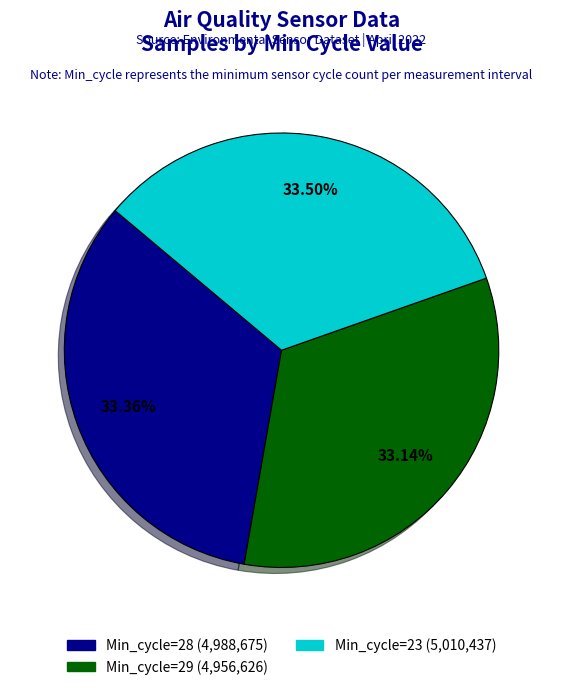

What is the ratio of the value at Min_cycle=28 (4,988,675) to the value at Min_cycle=29 (4,956,626)?

1.0